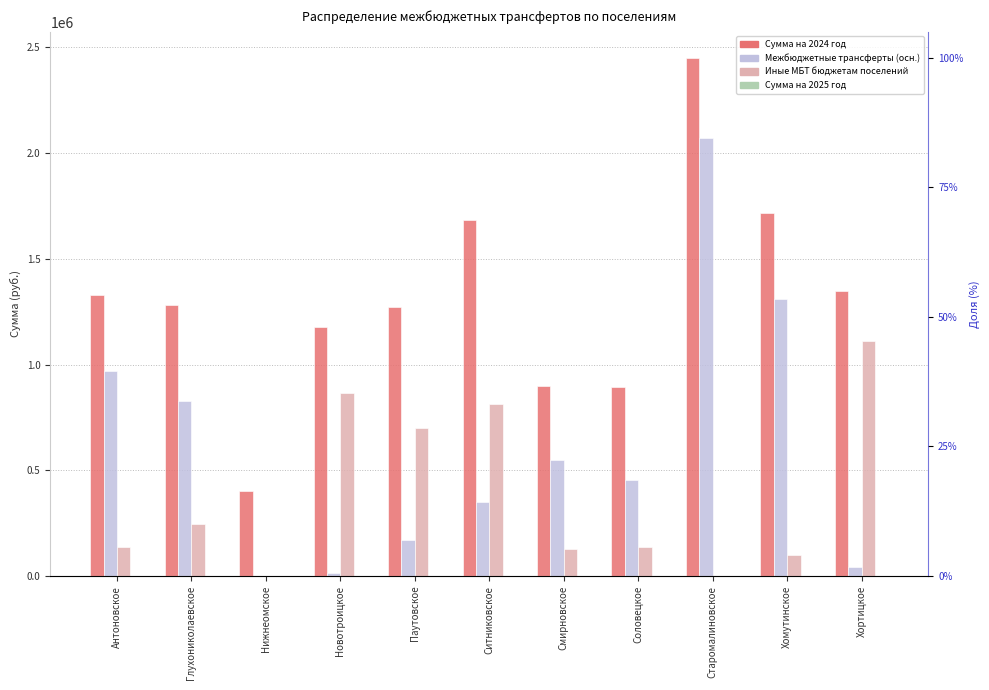

Rank the series at Паутовское from highest to lowest value.

Сумма на 2024 год, Иные МБТ бюджетам поселений, Межбюджетные трансферты (осн.), Сумма на 2025 год